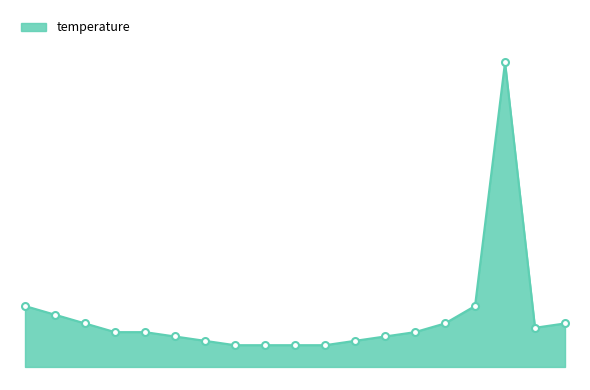

Does the chart have visible grid lines?

No